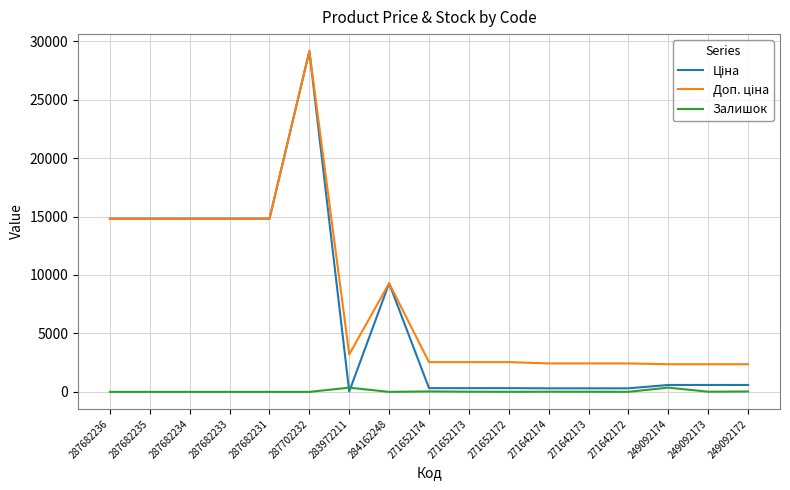

True or false: Залишок has a value of 38.0 at 271652174.

True